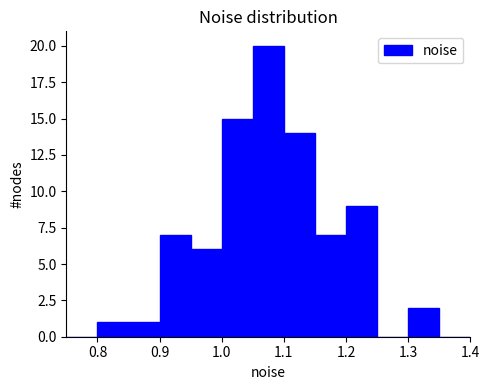

How tall is the bar that spans 0.90 to 0.95 on the x-axis? The values are not printed on the chart, so give them approximately, as read against the axis.

7